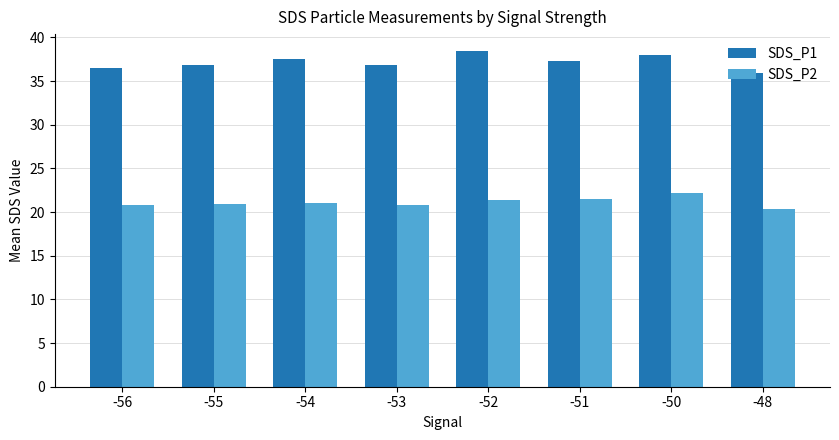

Which series has the widest spread of values?

SDS_P1